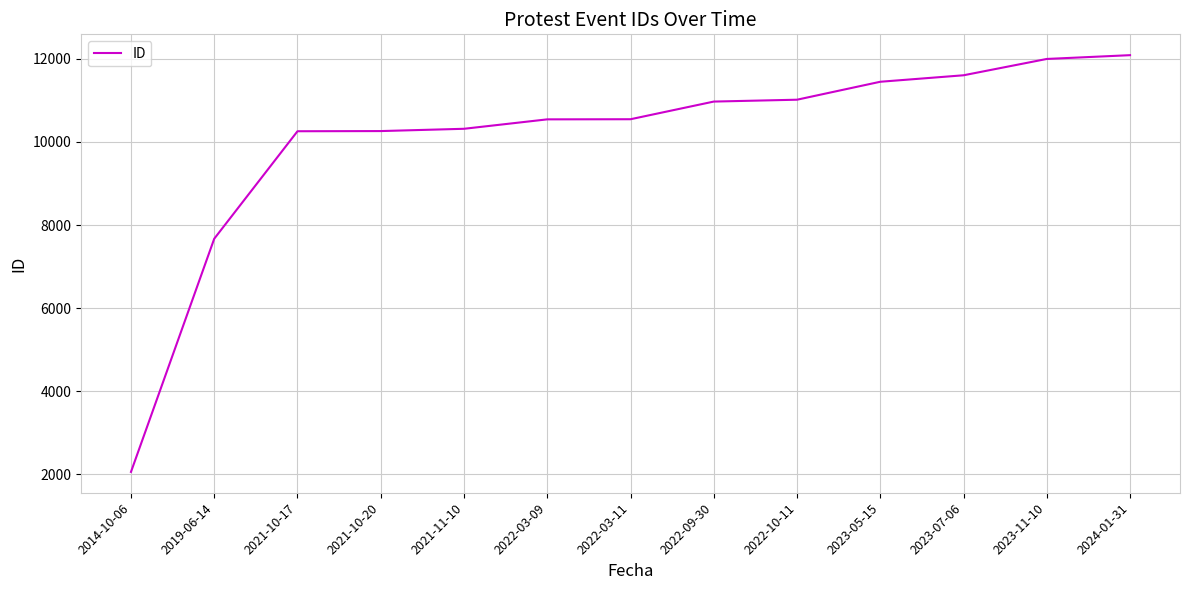

Does the chart have visible grid lines?

Yes